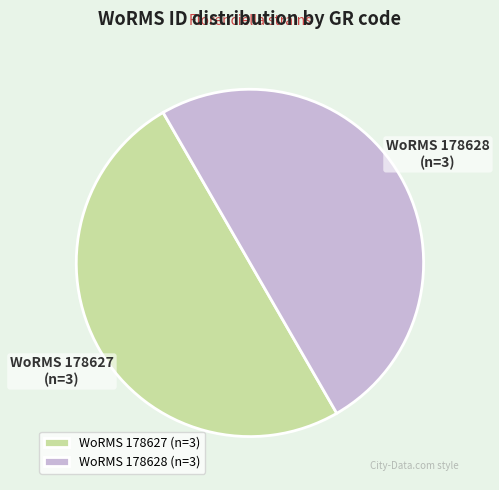

True or false: WoRMS 178627 accounts for 38% of the total.

False